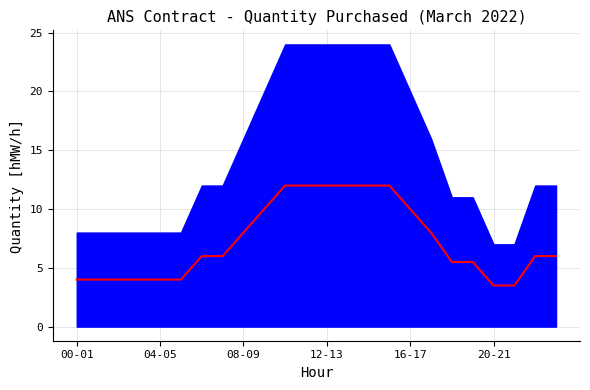

How many values are below 6?

10